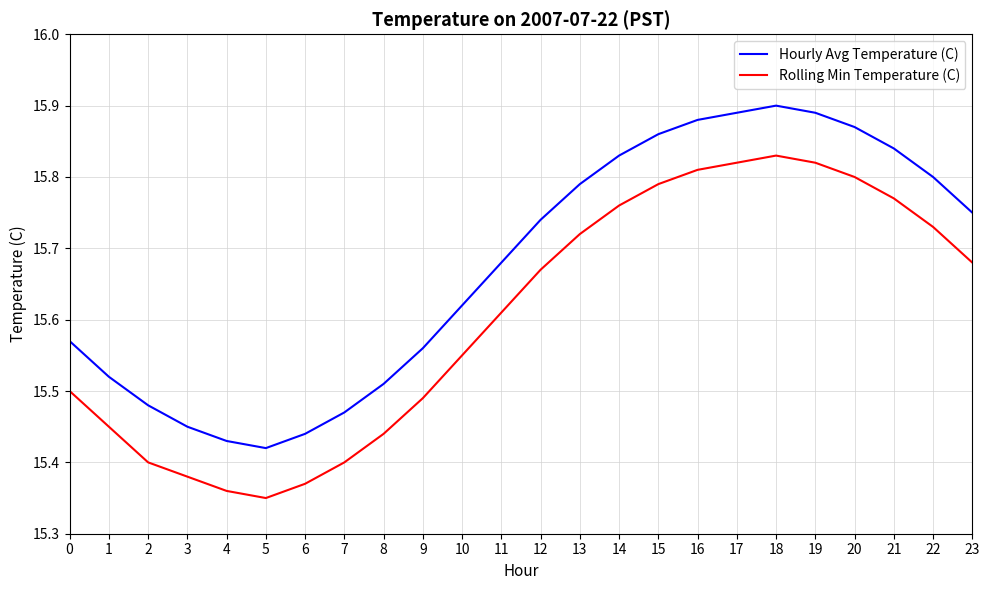

What is the total value across all series at 1?

31.0